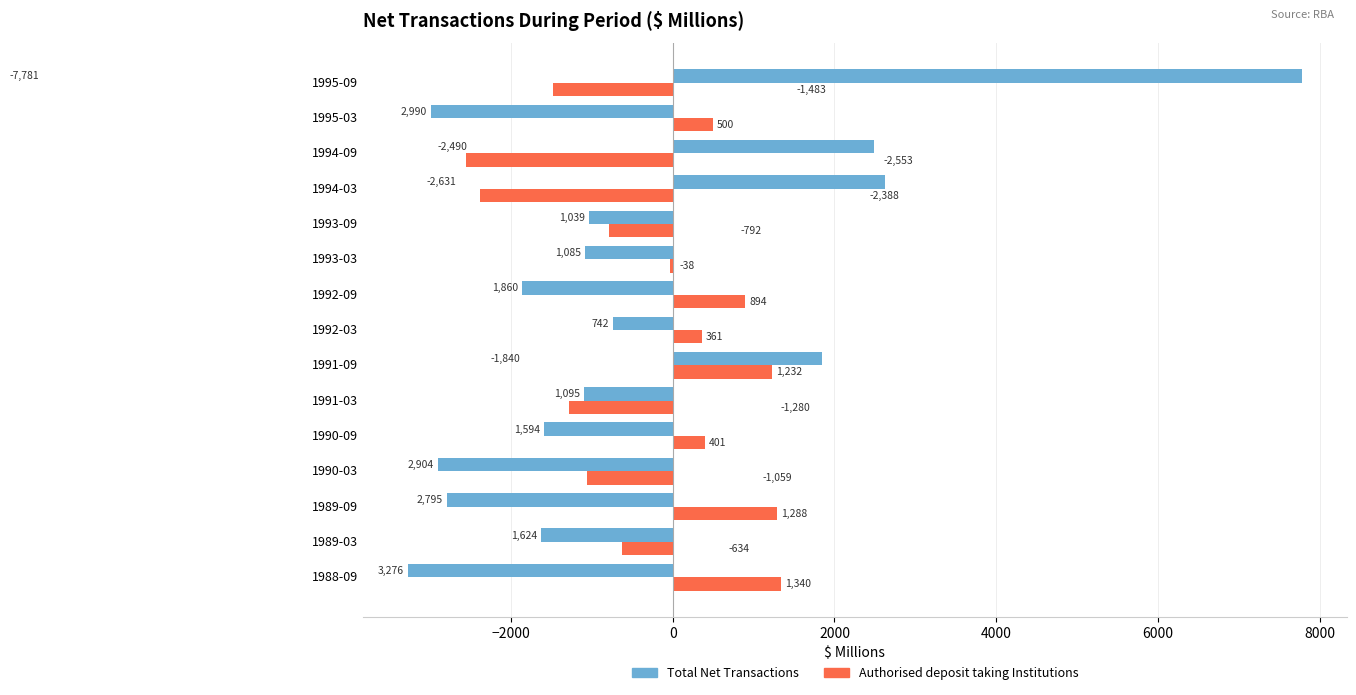

What is the average value of the Authorised deposit taking Institutions series?

-281